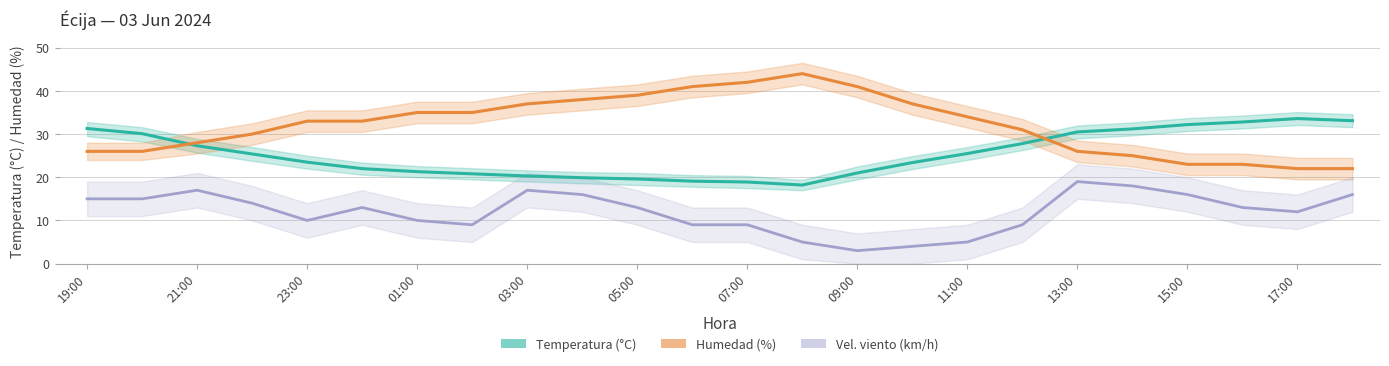

True or false: Vel. viento (km/h) and Temperatura (°C) cross at least once.

False